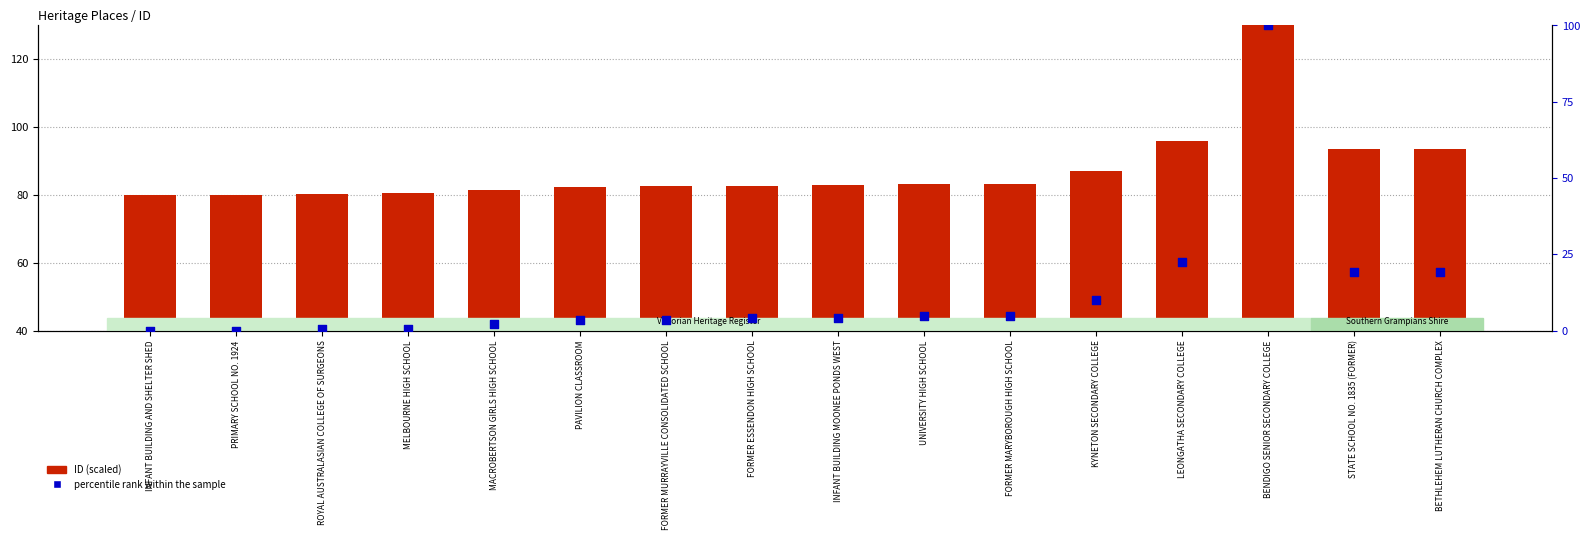

What are all the series names shown in the legend?

ID (scaled), percentile rank within the sample